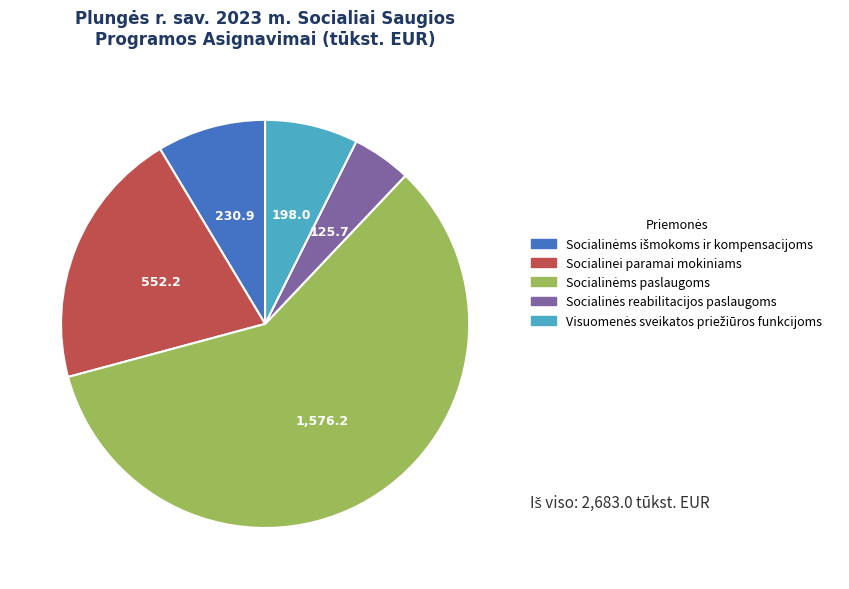

Is it true that Socialinei paramai mokiniams is 26% of the pie?

False